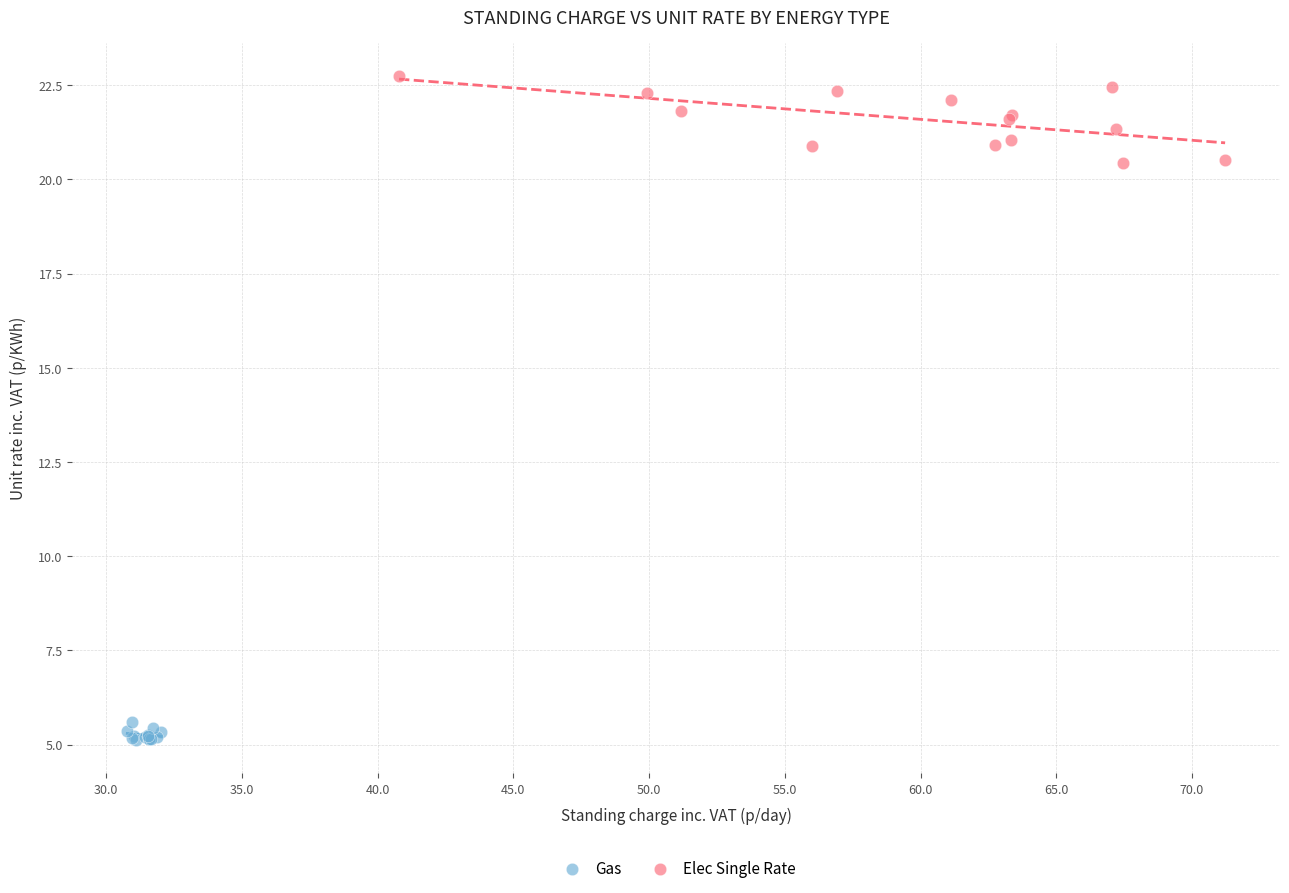

Which series has the largest Y range (max minus min)?

Elec Single Rate